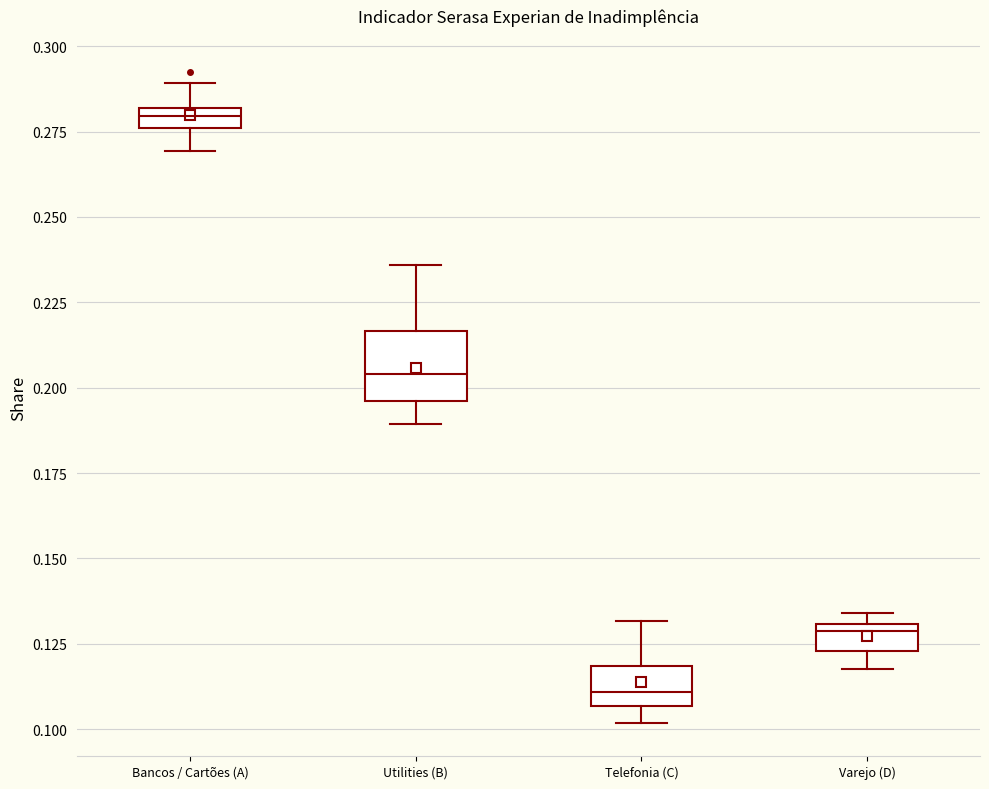

Where does the upper whisker of the box for Bancos / Cartões (A) end on the y-axis? The values are not printed on the chart, so give them approximately, as read against the axis.

0.290